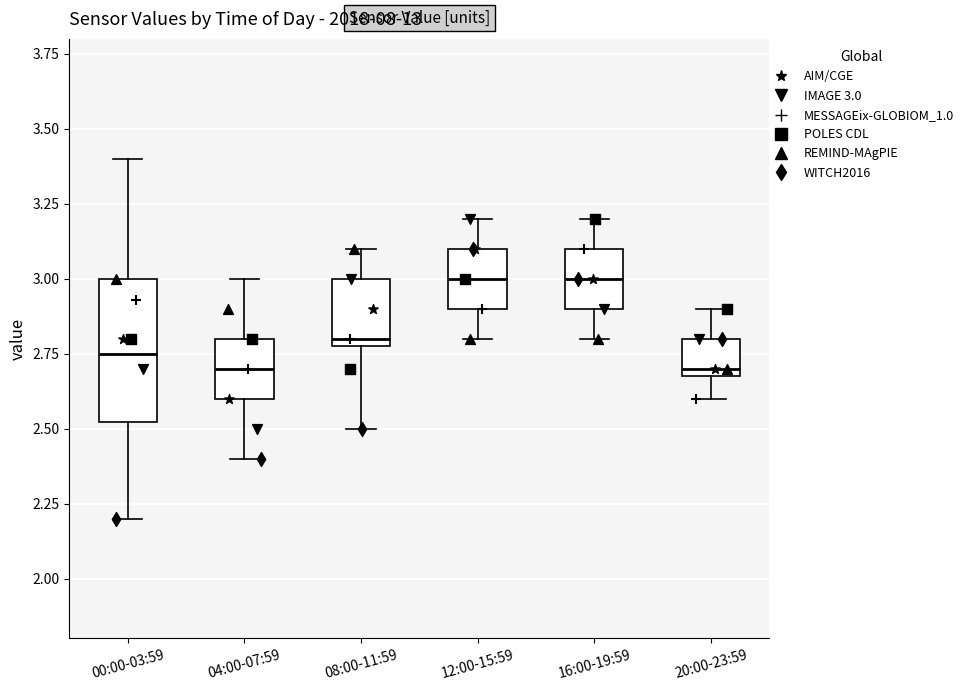

Comparing the boxes themselves (not the whiskers), which one is the tallest?

00:00-03:59